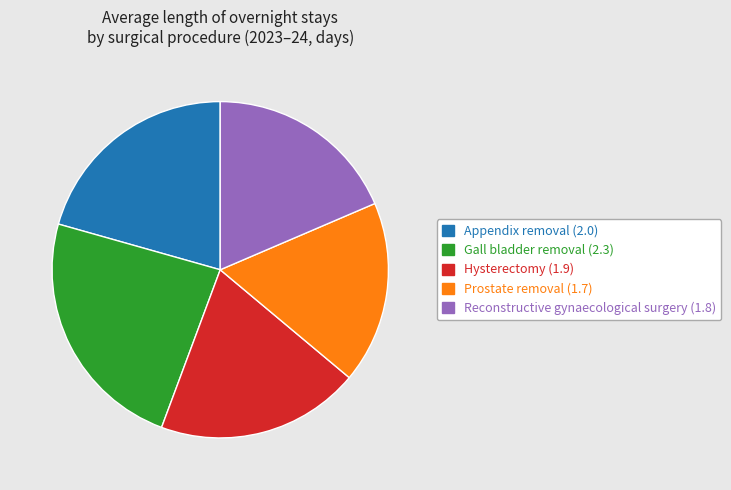

Count the number of slices in the pie.

5